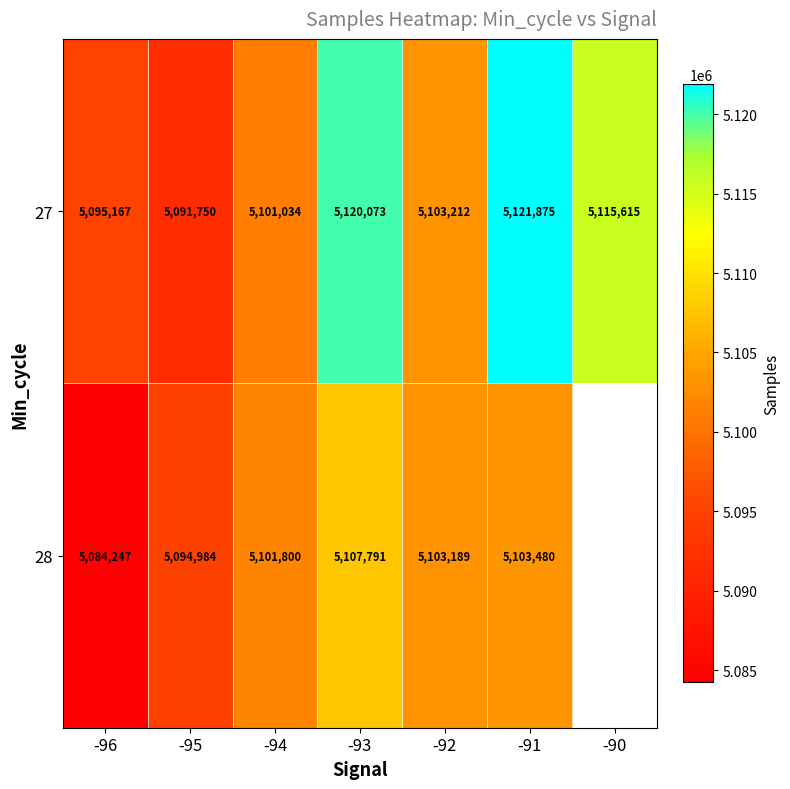

Between -91 and -95, which is larger?

-91